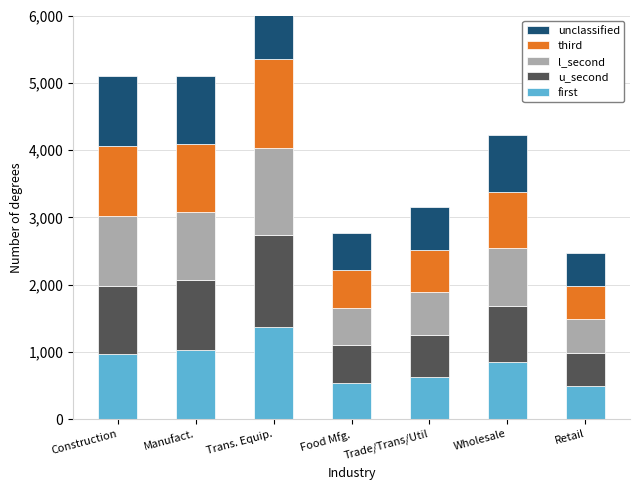

What are all the series names shown in the legend?

first, u_second, l_second, third, unclassified